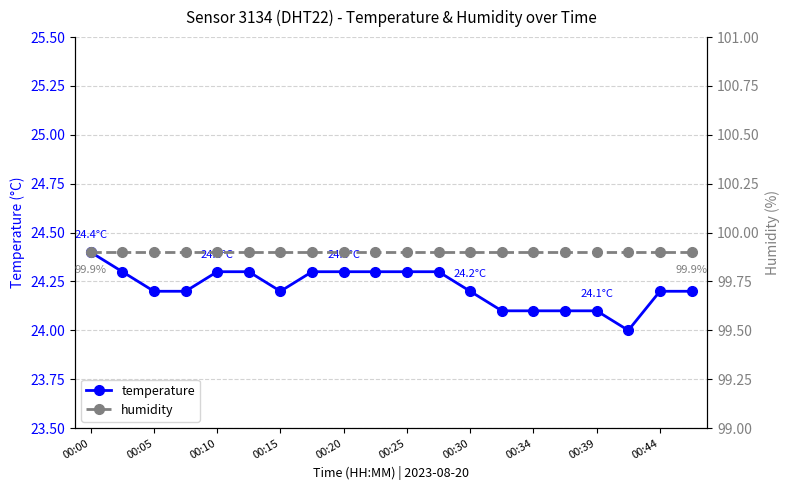

The temperature series shows 12.3 at 00:00. True or false?

False